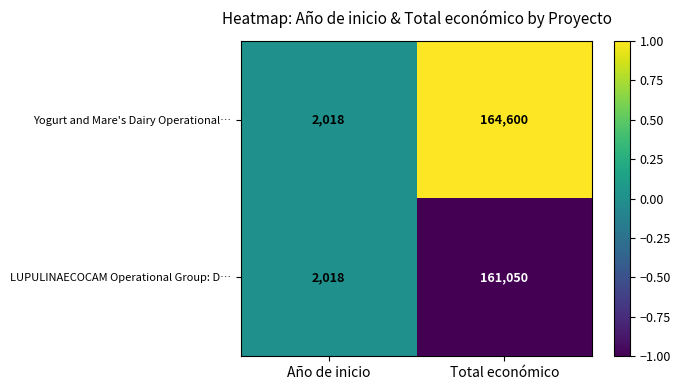

What is the difference between the maximum and minimum values in the Yogurt and Mare's Dairy Operational… series?

162582